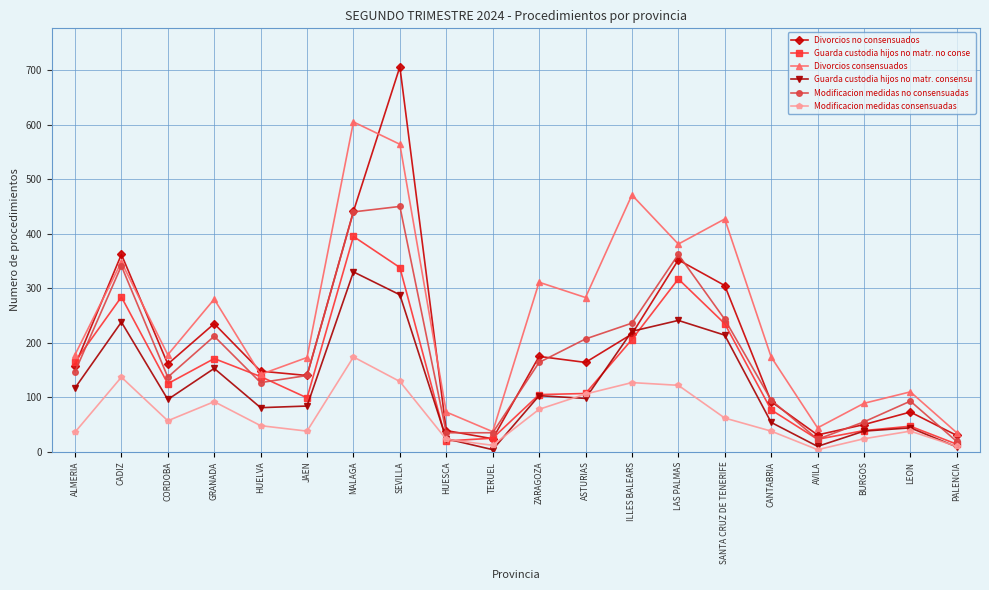

What is the approximate value of Divorcios no consensuados at LAS PALMAS, to the nearest 50?

350